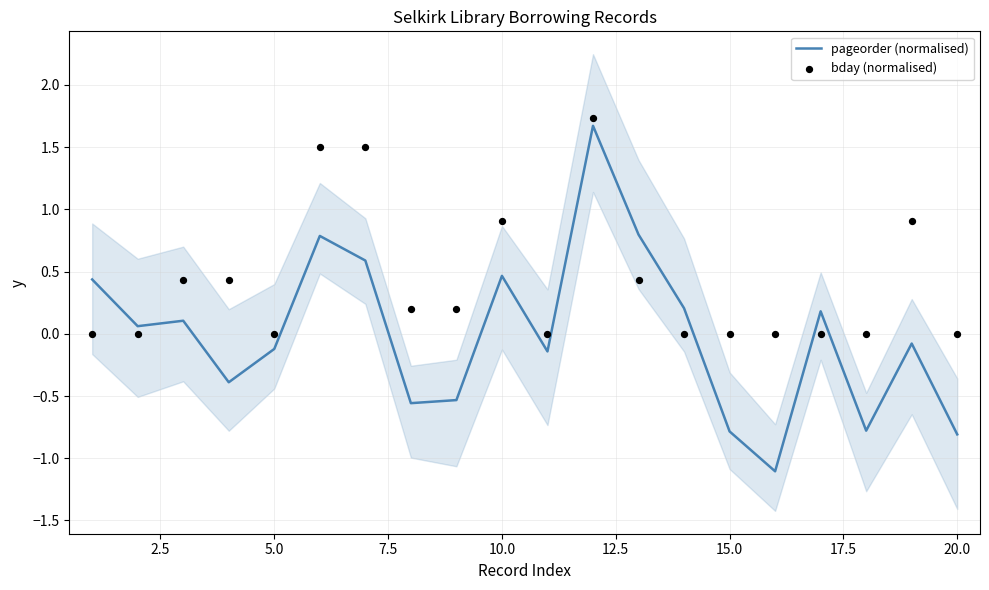

What is the minimum value for pageorder (normalised)?

-1.1